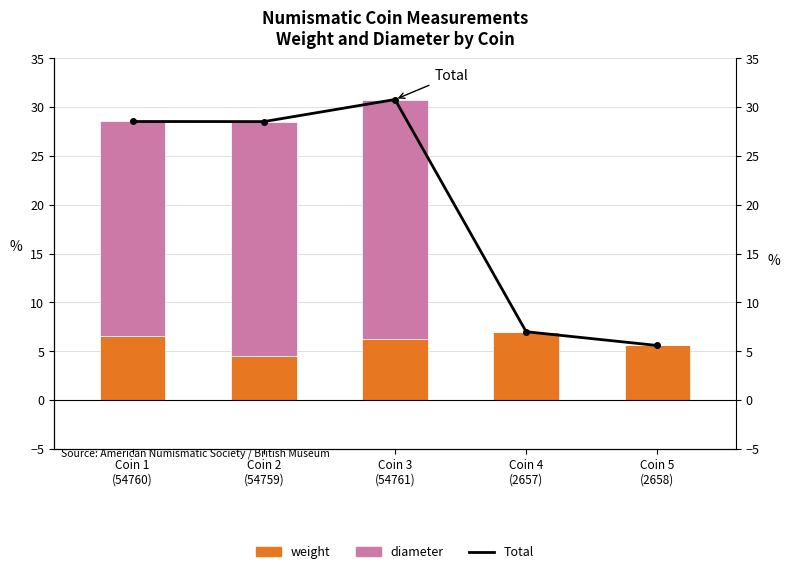

Reading right to left, what are all the values shown in this chart?

Total: 5.6	7.0	30.8	28.5	28.5
weight: 5.6	7.0	6.3	4.5	6.5
diameter: 0.0	0.0	24.5	24.0	22.0